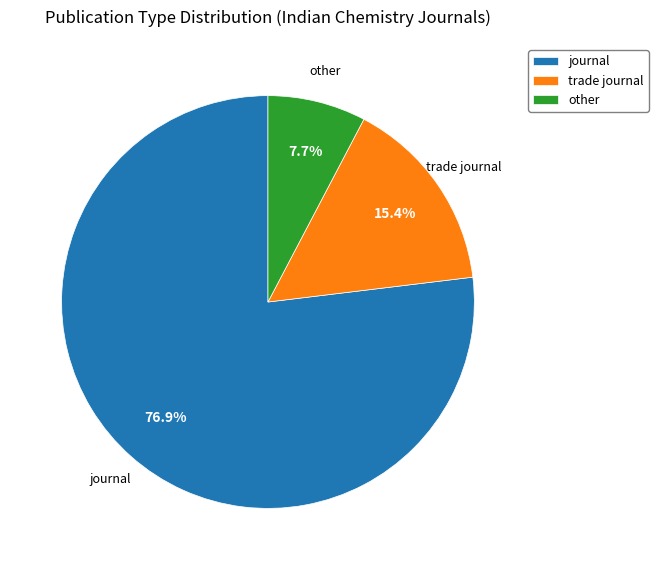

What is the largest slice in the pie chart?

journal